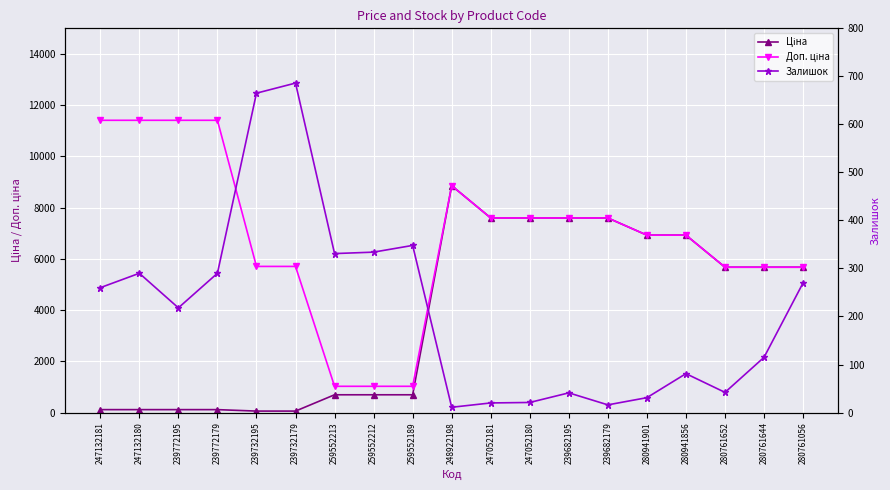

Is it true that Ціна equals 114.1 at 239772195?

True